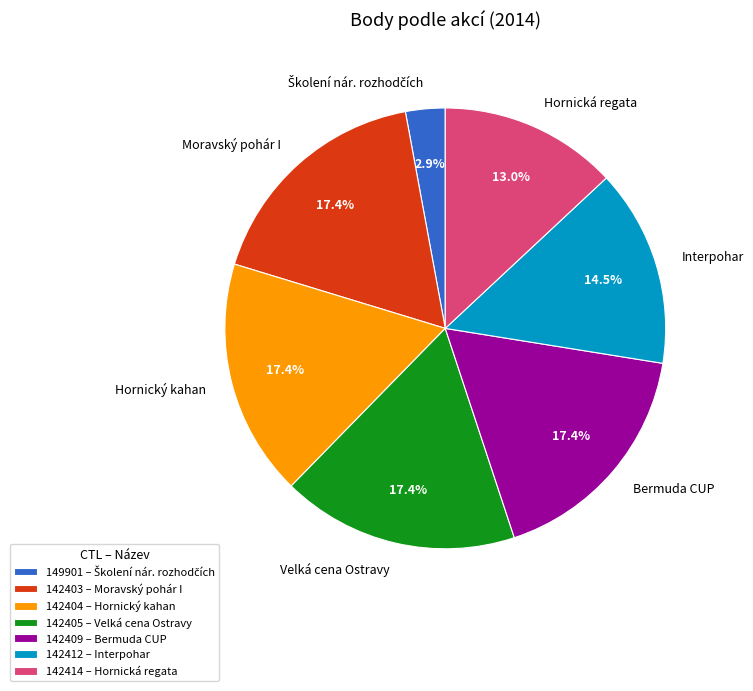

Is it true that 142404 is 17% of the pie?

True